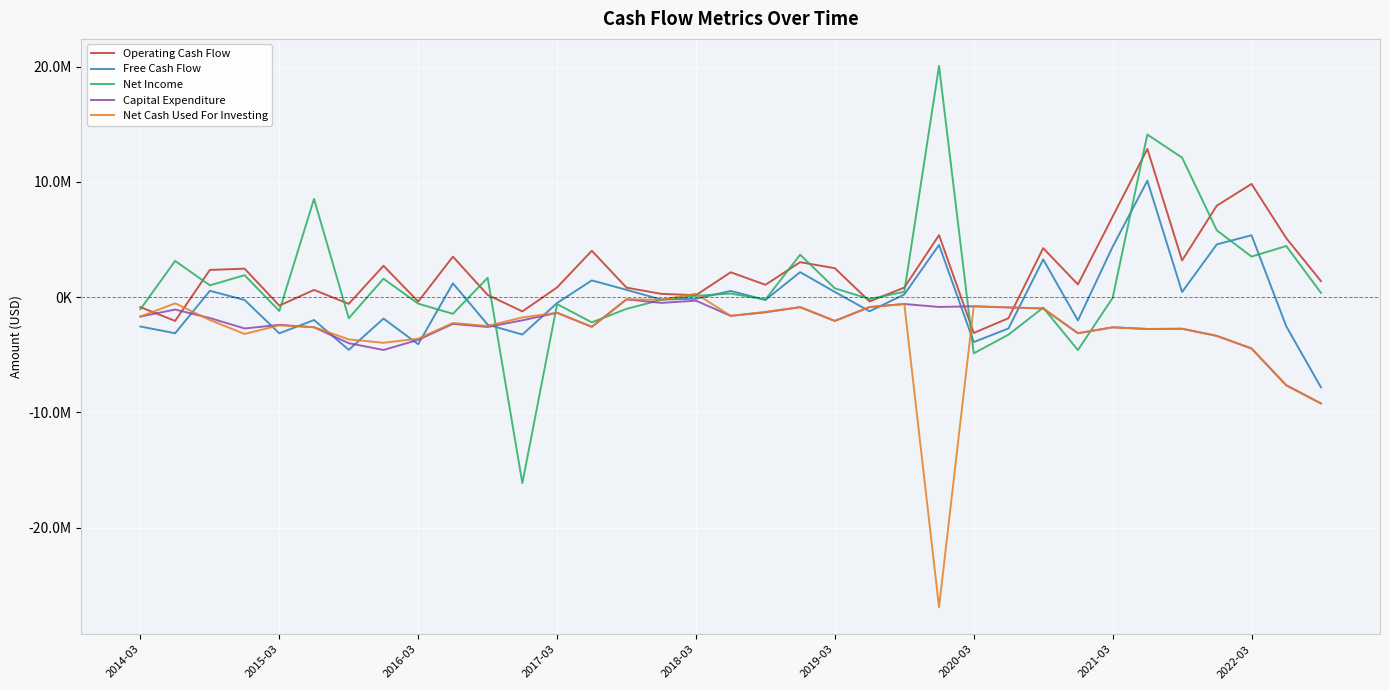

What are all the series names shown in the legend?

Operating Cash Flow, Free Cash Flow, Net Income, Capital Expenditure, Net Cash Used For Investing